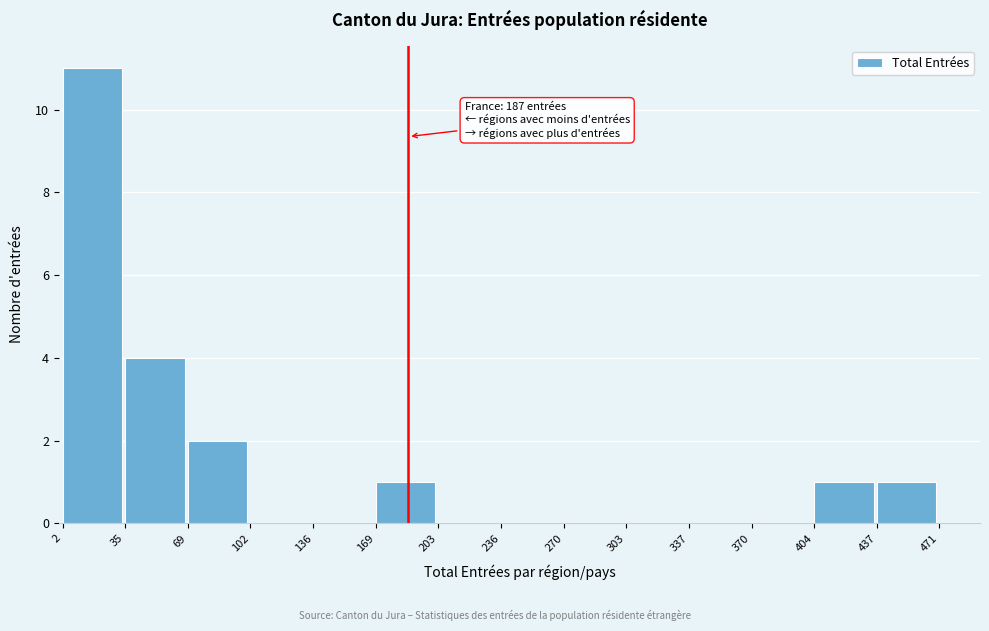

Which range on the x-axis has the tallest bar?

2 to 35